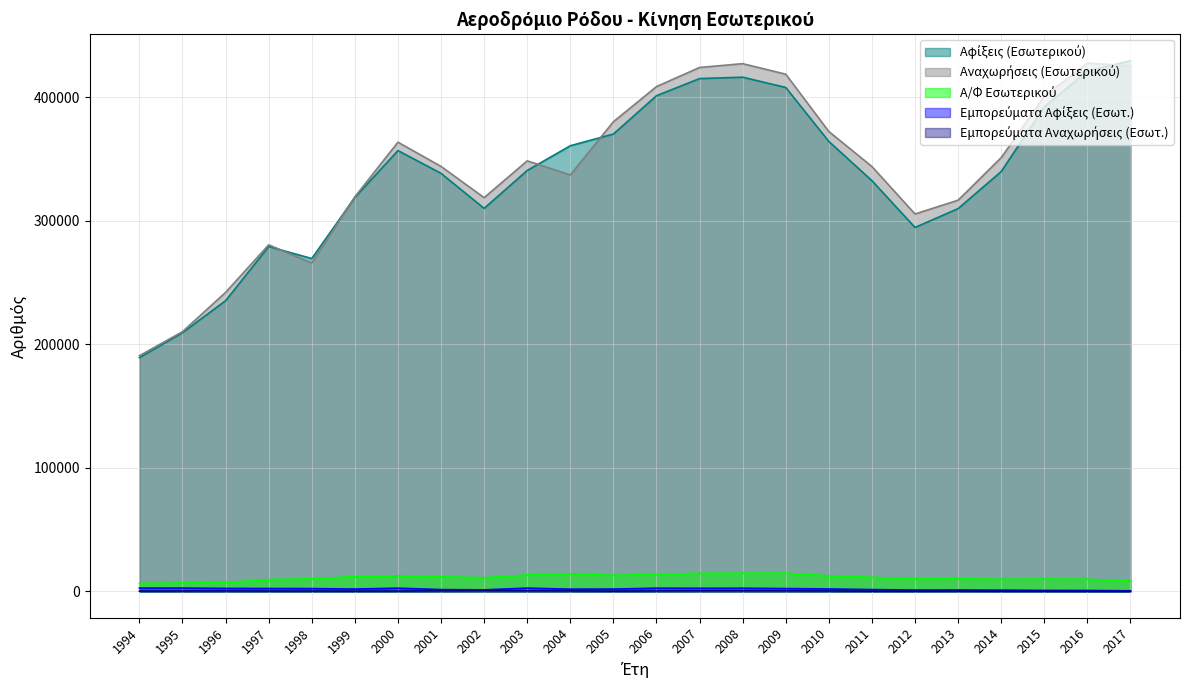

Which category has the lowest value in the Εμπορεύματα Αφίξεις (Εσωτ.) series?

2017